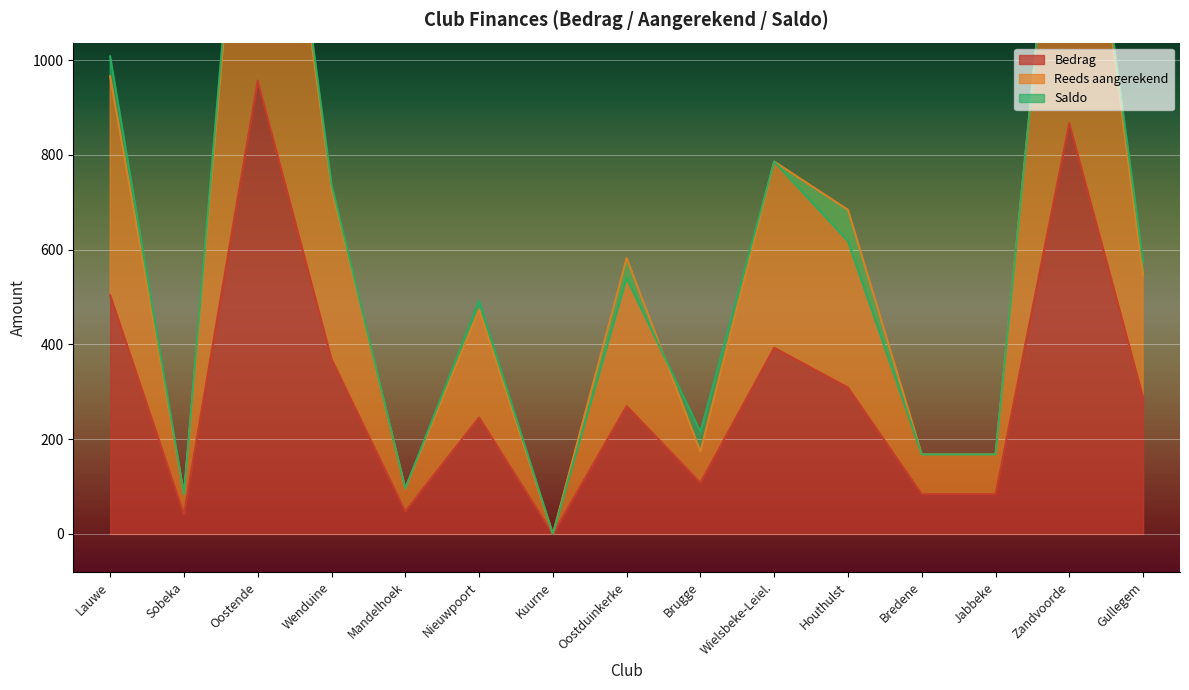

The value of Bedrag at Brugge is 108. True or false?

True